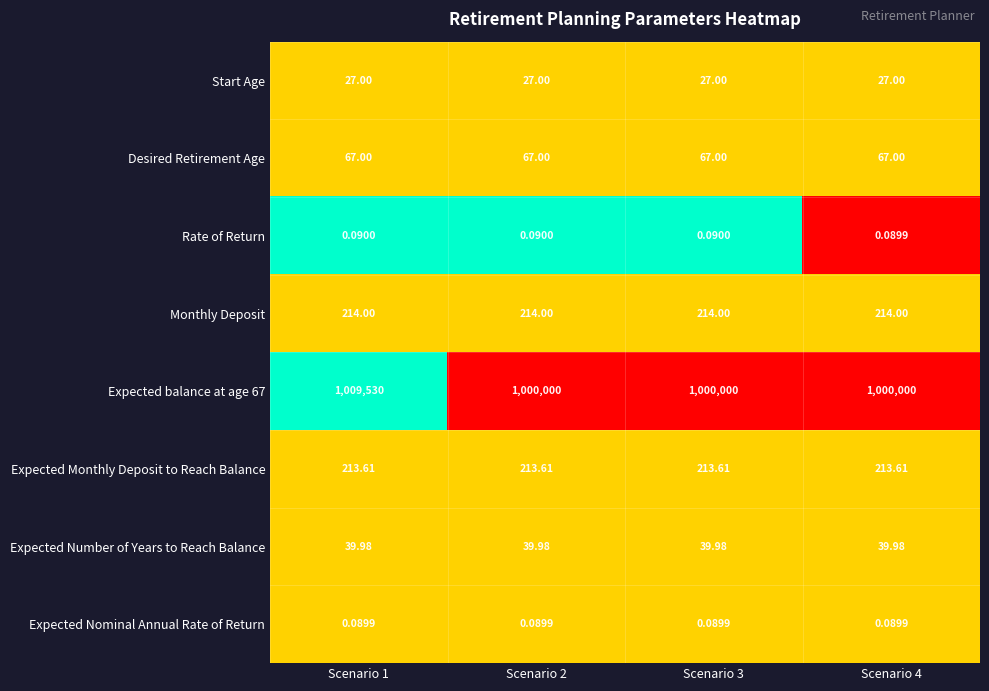

Is the value of Desired Retirement Age at Scenario 2 greater than the value of Expected Number of Years to Reach Balance at Scenario 3?

Yes